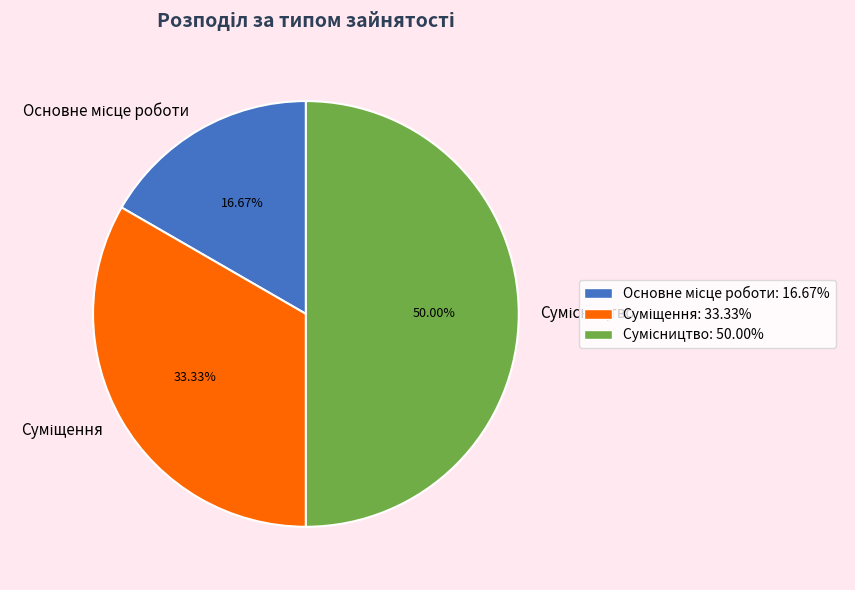

How many segments does this pie chart have?

3